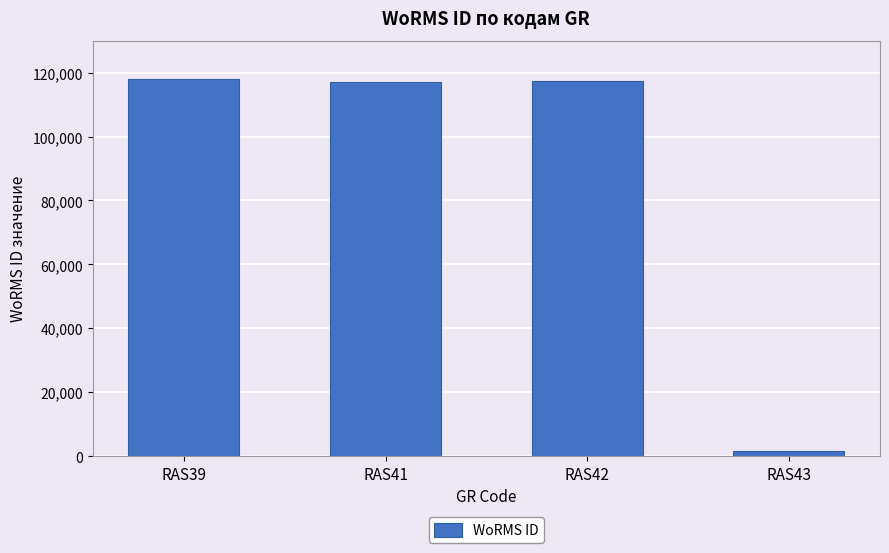

What is the value of the 1st bar from the left?

117888